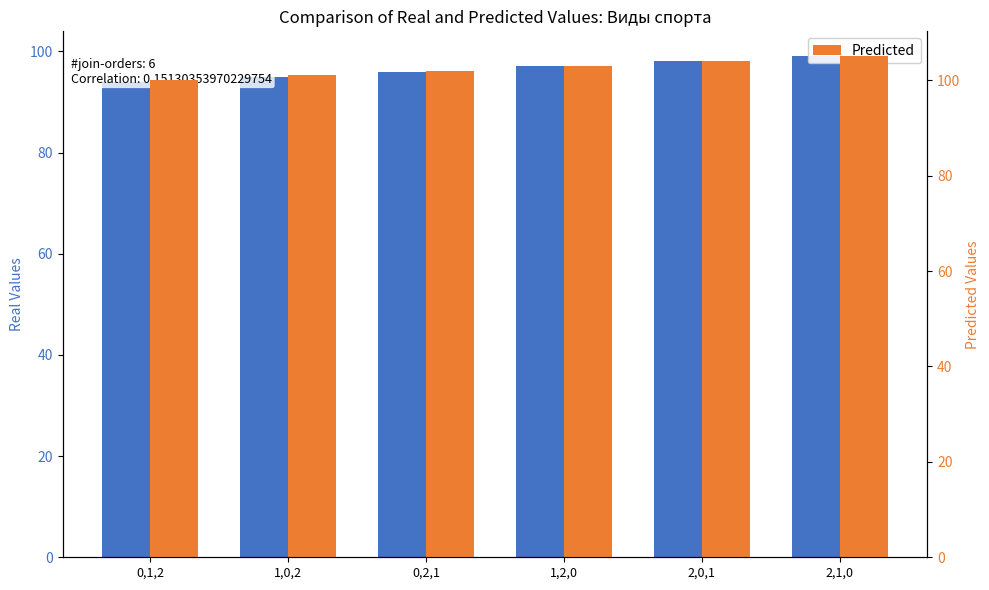

What is the value of the Predicted bar at the 6th from the left?

105